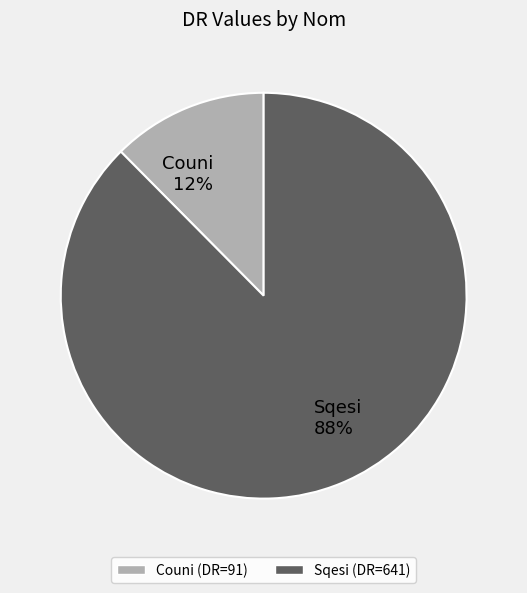

Is the sum of Couni 12% and Sqesi 88% greater than half?

Yes